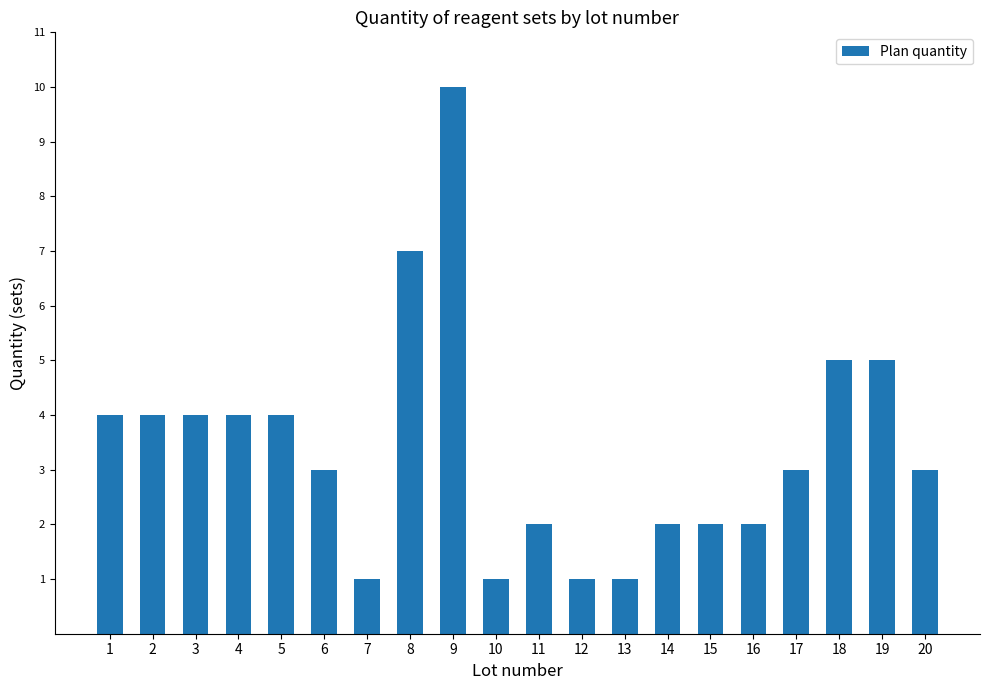

What is the value of the 8th bar from the left?

7